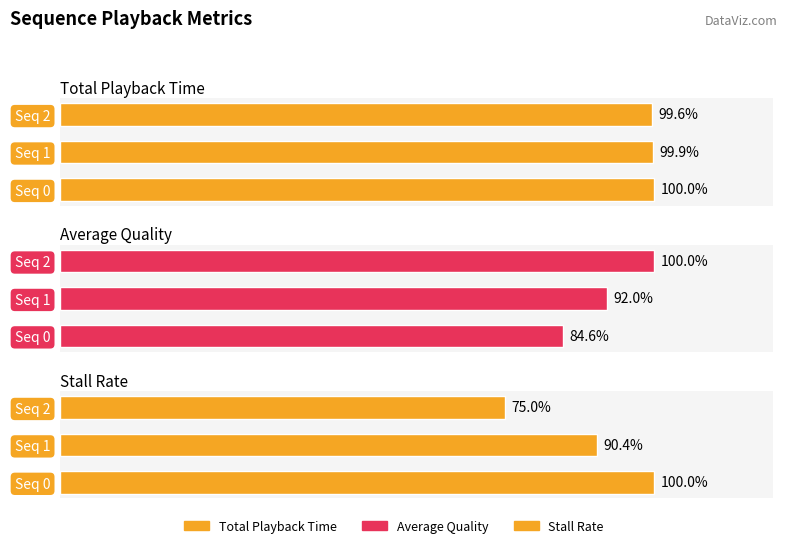

How many distinct data groups are displayed?

3